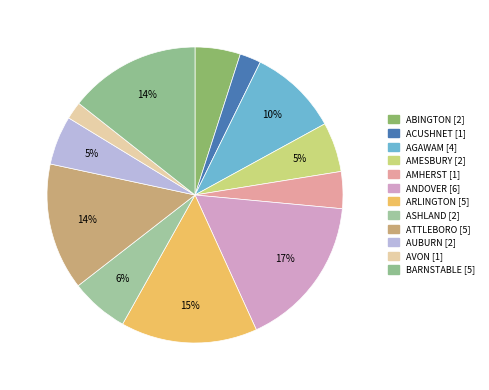

Which category has the biggest portion of the pie?

ANDOVER